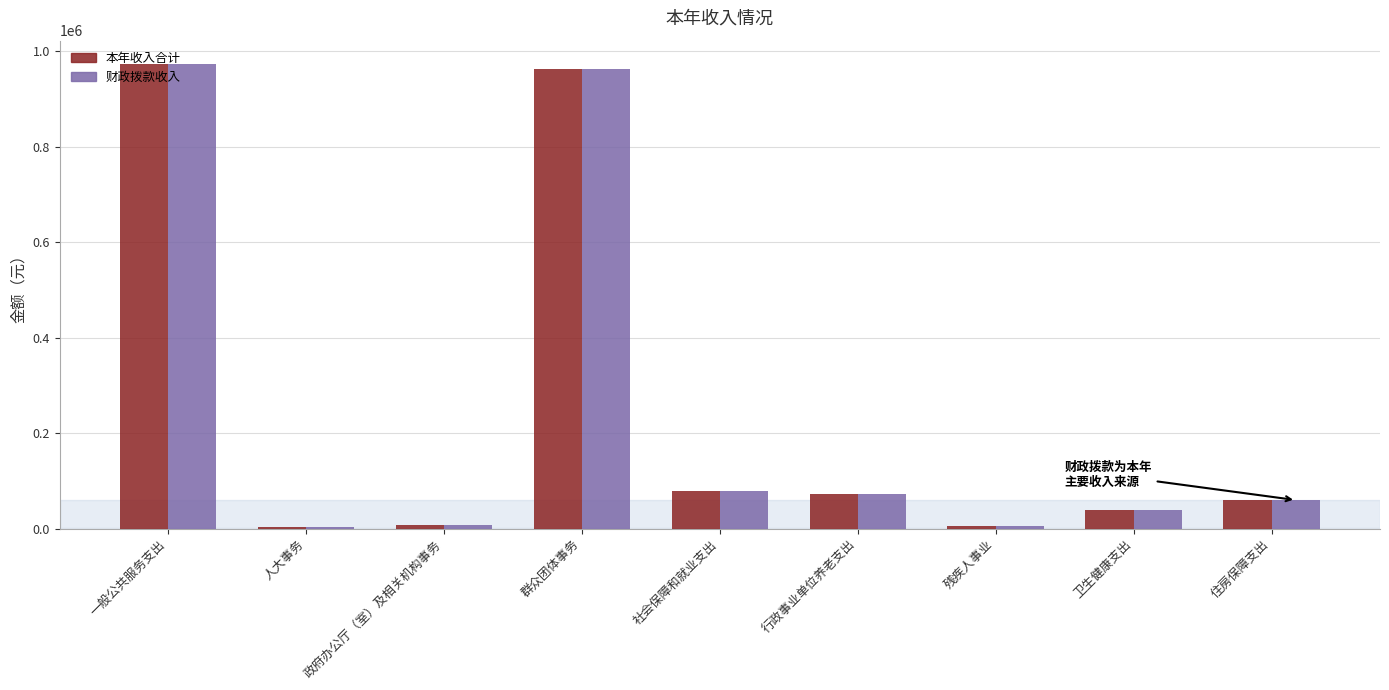

At which label is 财政拨款收入 closest to 488509?

社会保障和就业支出